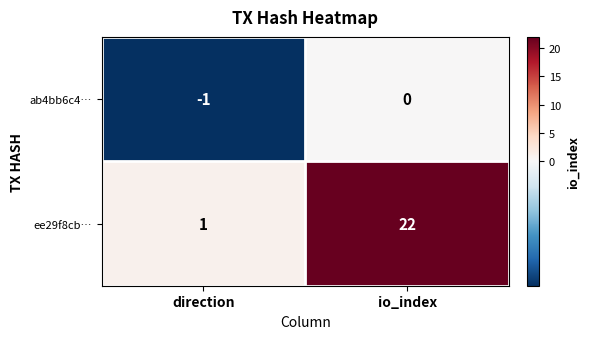

Count the number of data series in this chart.

2